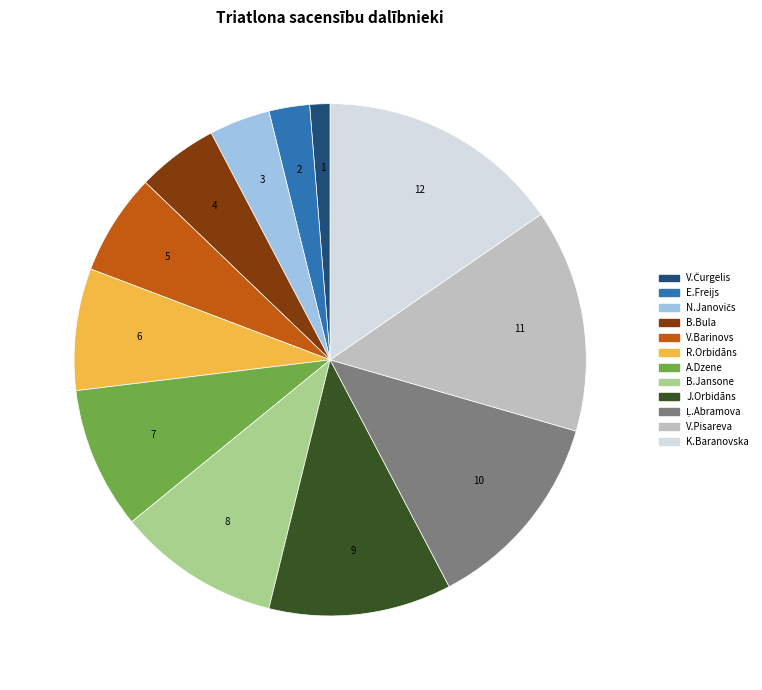

Does any single category account for the majority?

No